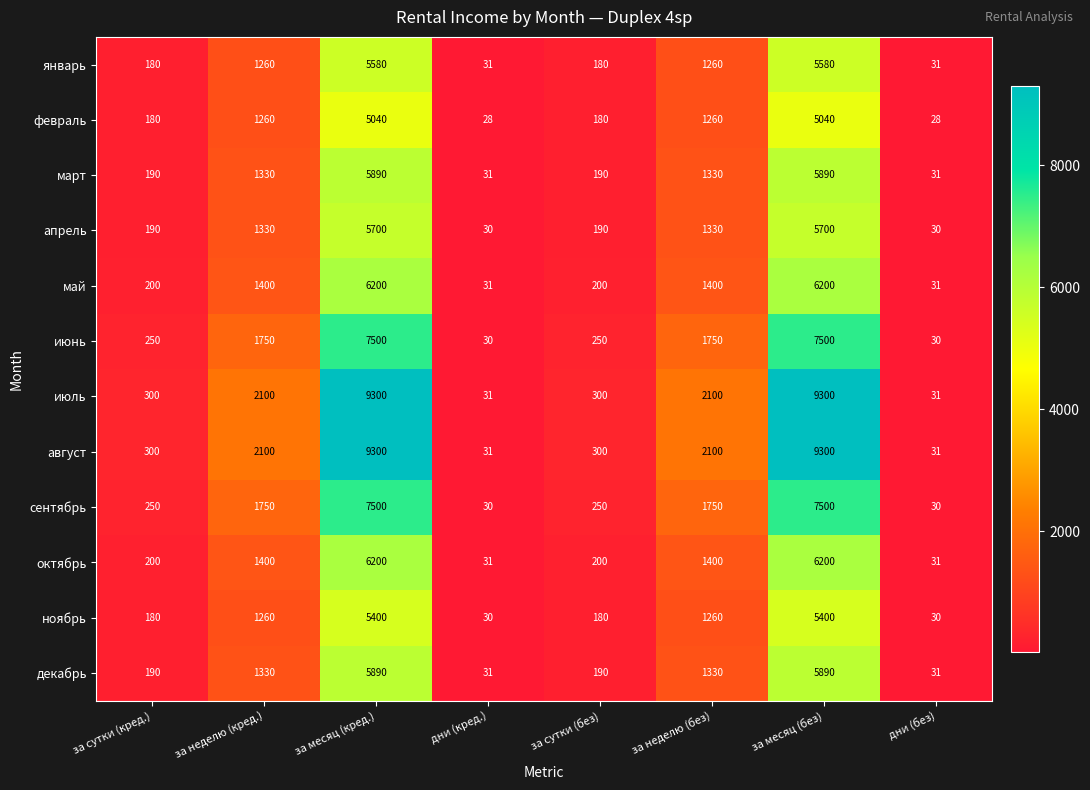

What is the approximate value of август at за неделю (кред.)?

2100